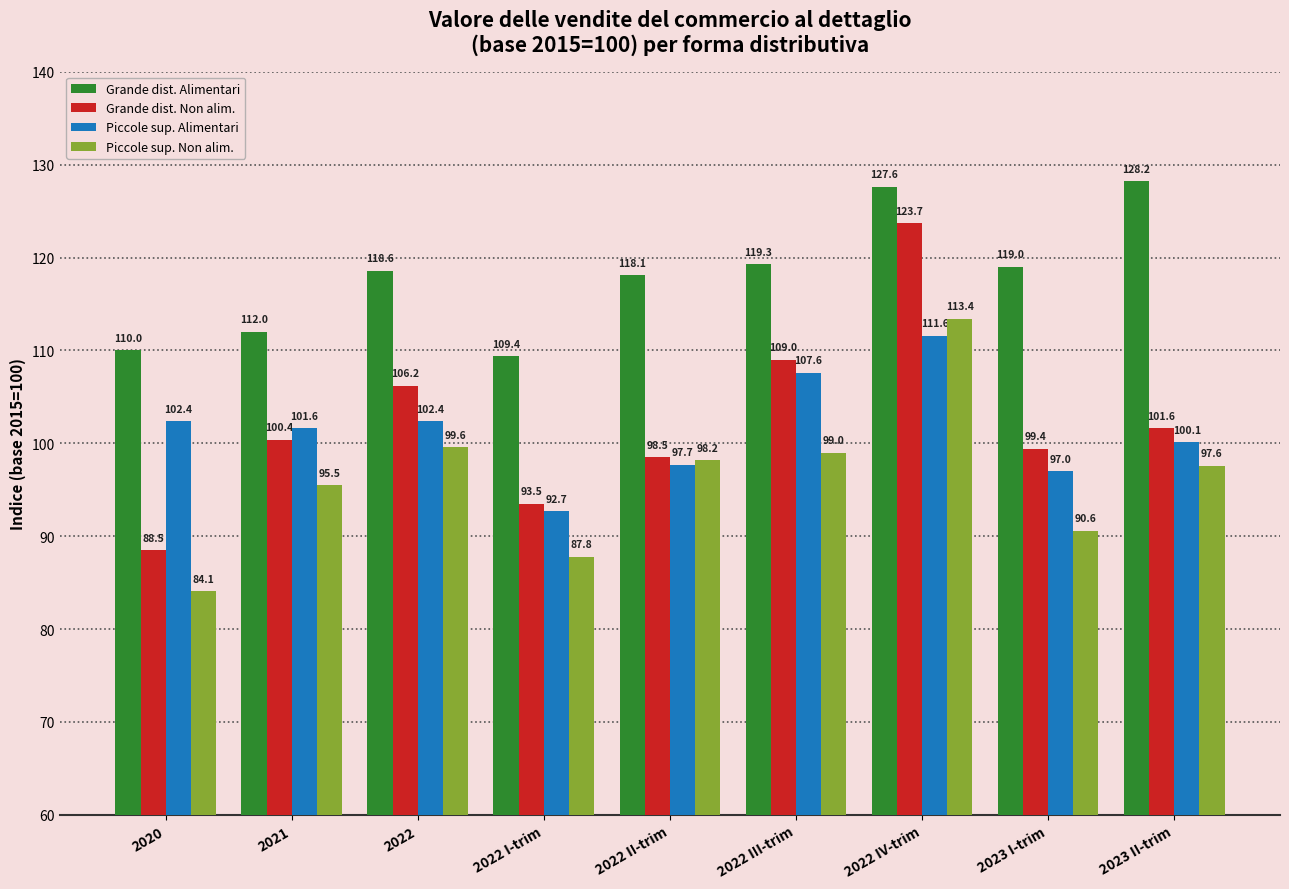

True or false: Grande dist. Alimentari has a value of 110.0 at 2020.

True